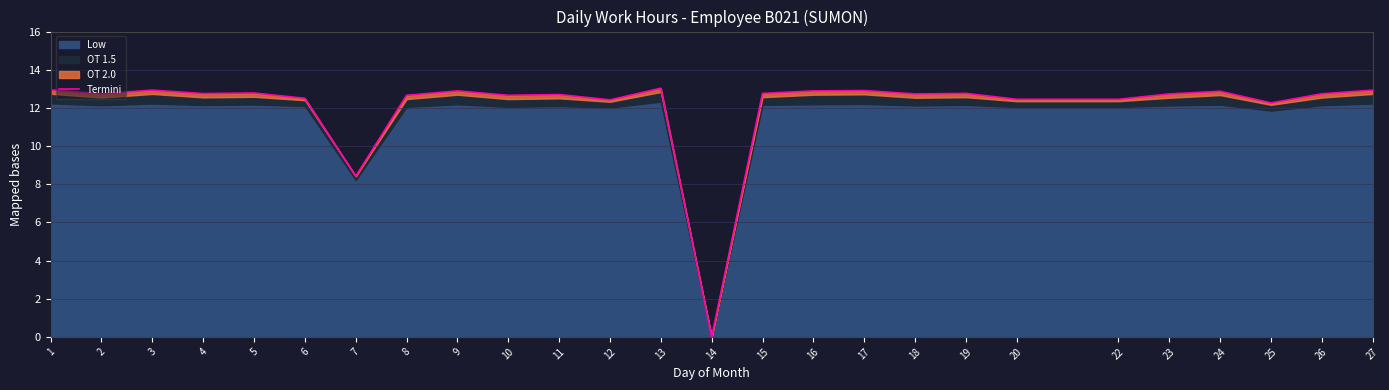

What is the change in value from 10 to 18?

+0.1